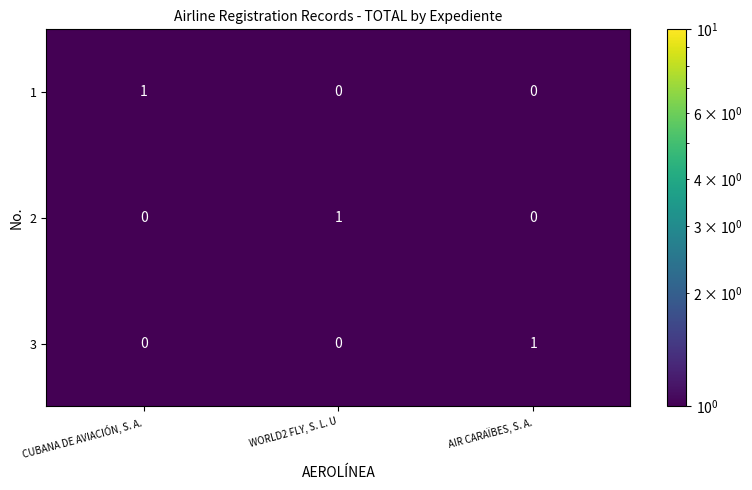

Is it true that 2 equals 1 at WORLD2 FLY, S. L. U?

True